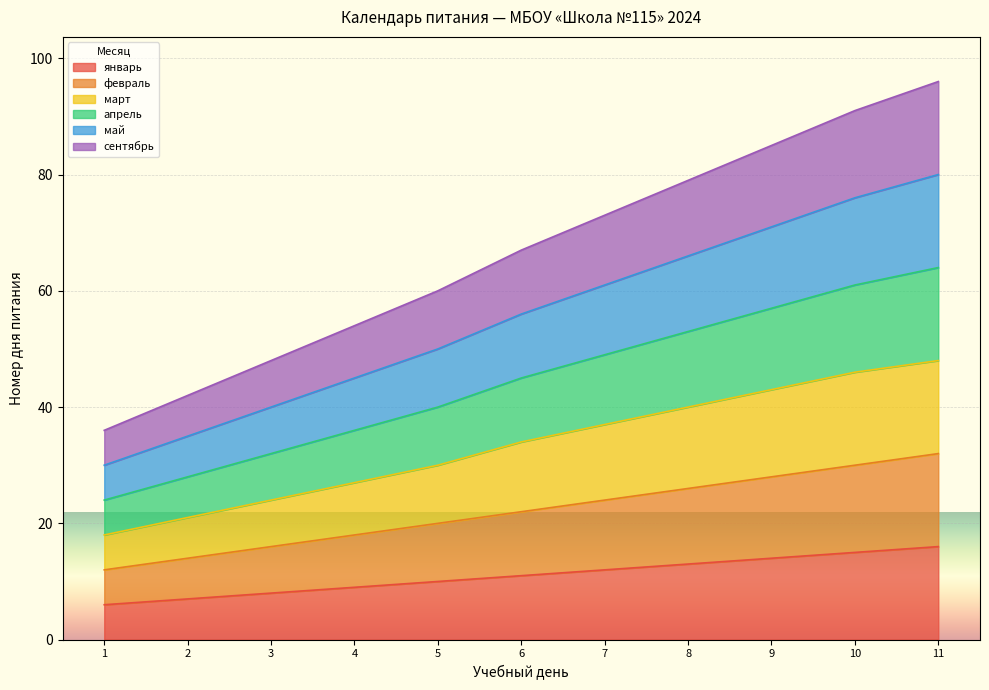

Does the chart display data point markers on the line(s)?

No